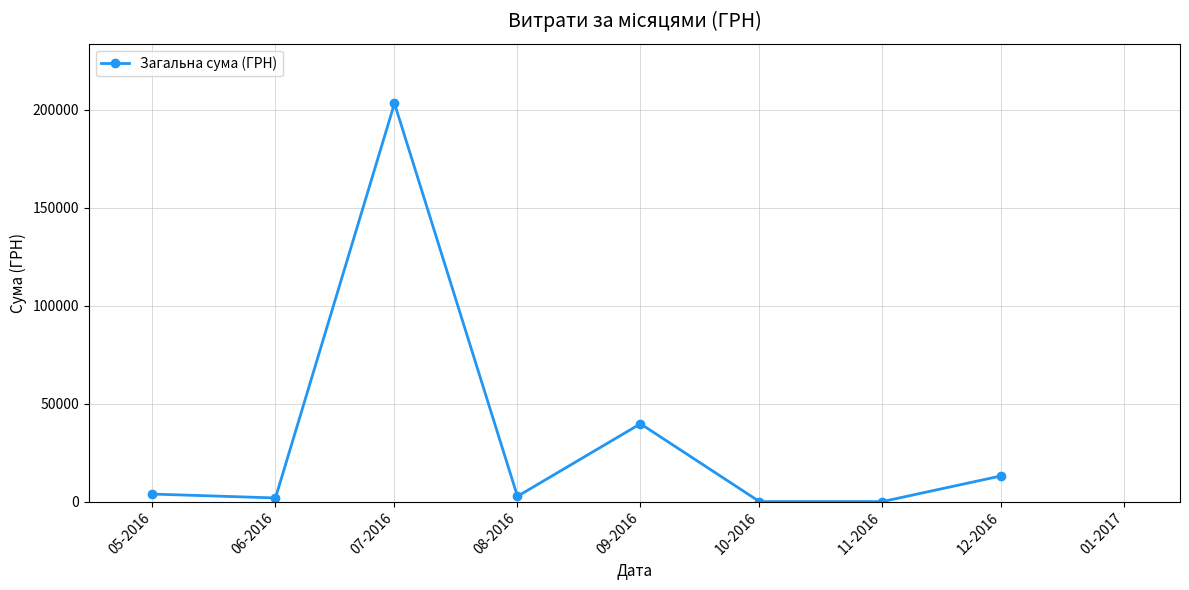

What is the change in value from 09-2016 to 11-2016?

-39715.2